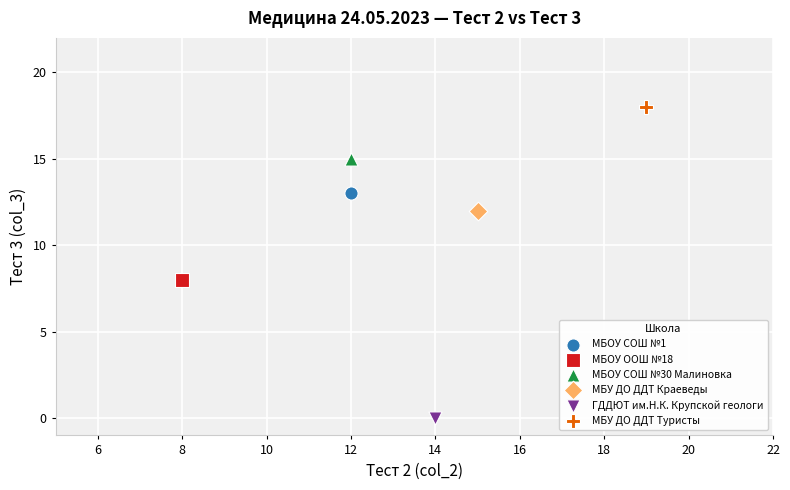

Which series contains the lowest Y value?

ГДДЮТ им.Н.К. Крупской геологи